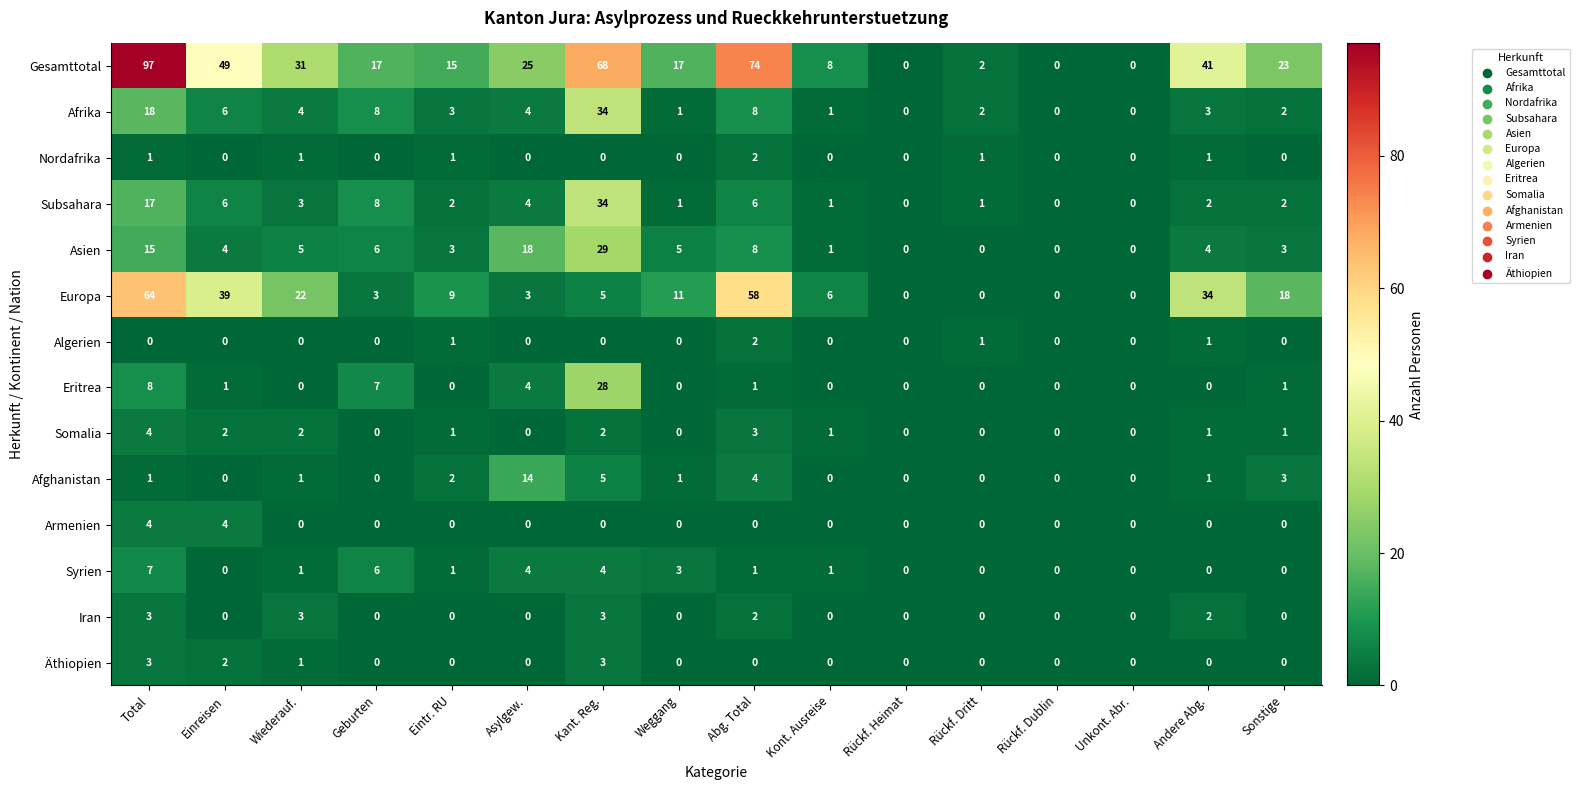

What is the difference between the maximum and minimum values in the Asien series?

29